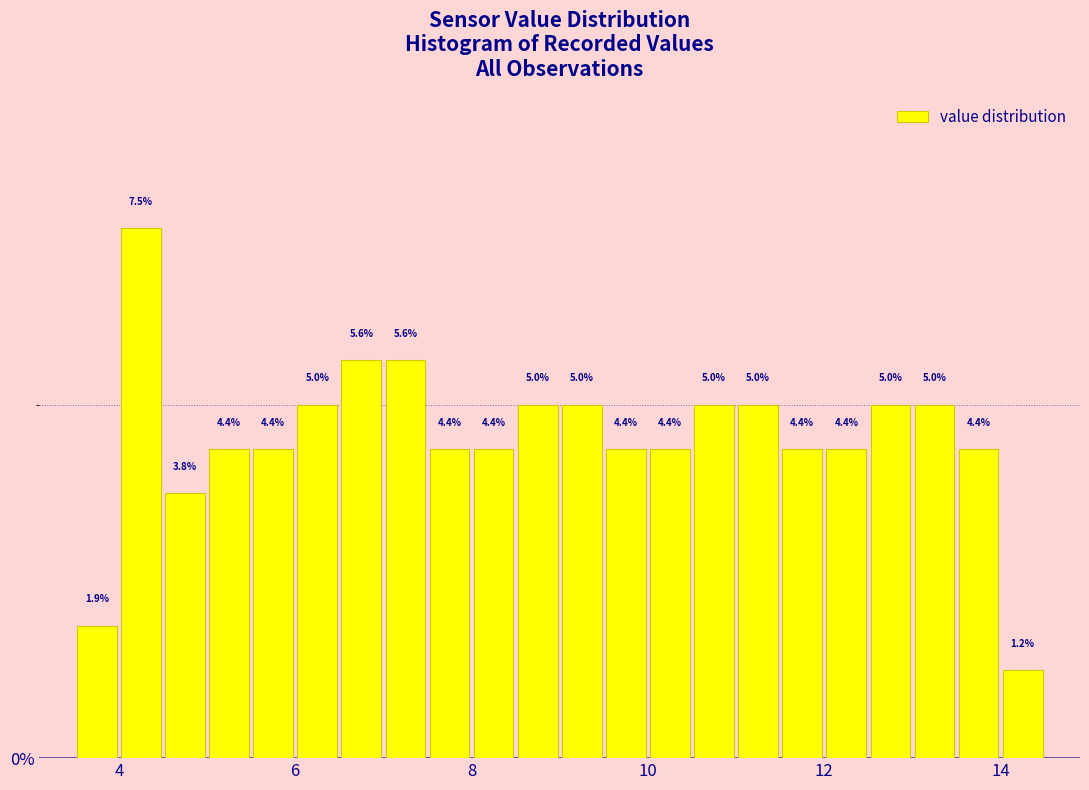

Read against the x-axis, roughly where is the centre of the tallest bar?

4.2